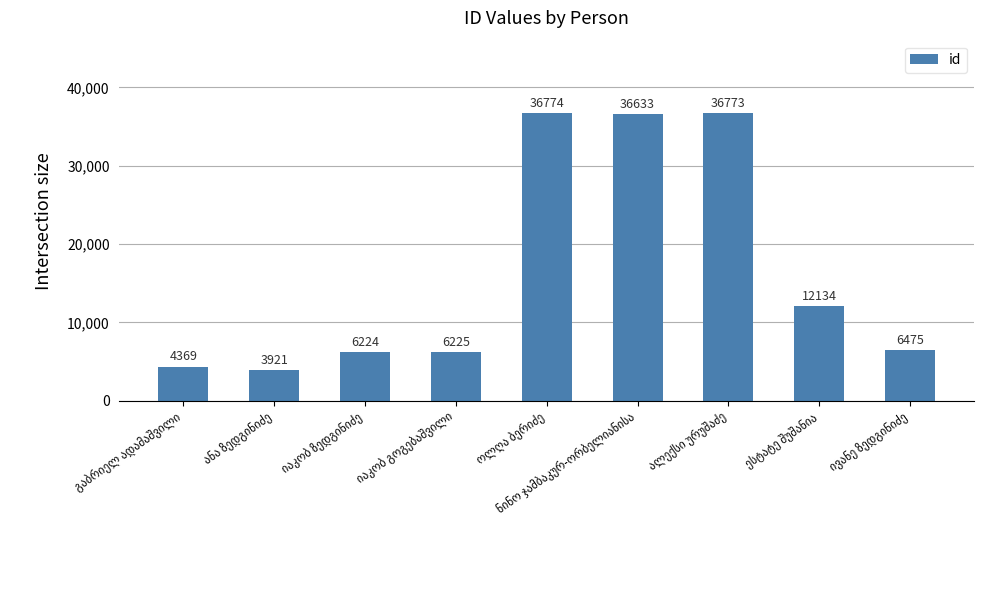

What is the minimum value shown in the chart?

3921